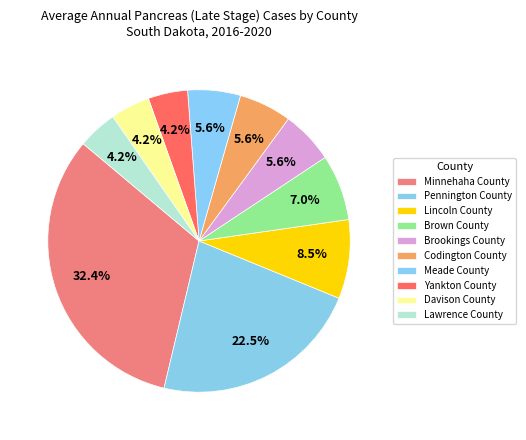

The Lawrence County slice represents 1% of the pie. True or false?

False